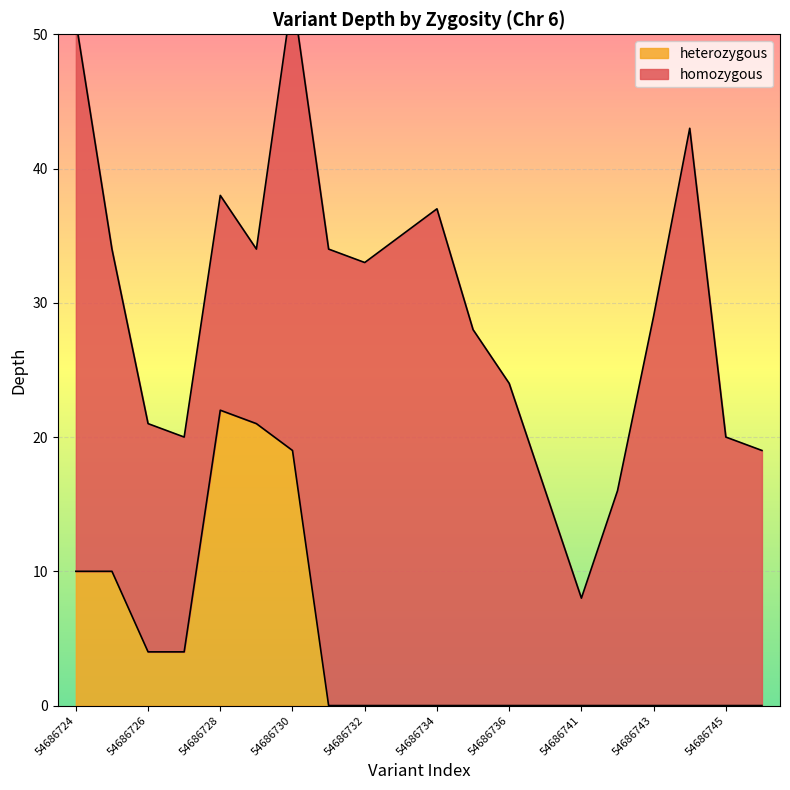

Which has a higher value, 54686744 or 54686736?

54686744